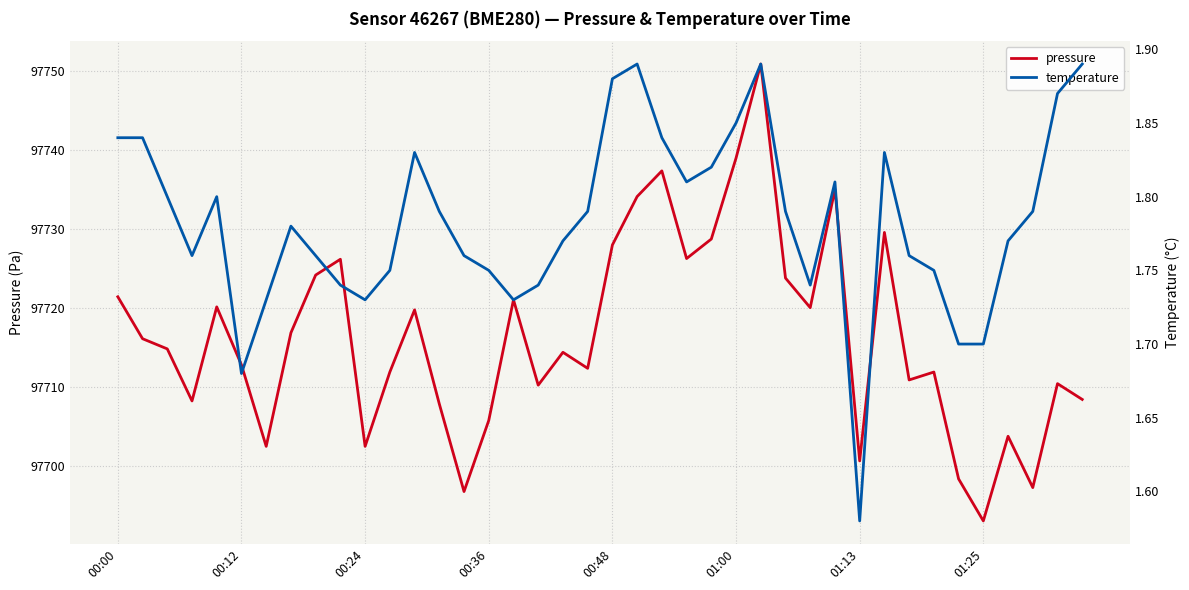

What is the highest value of the pressure series?

97750.9